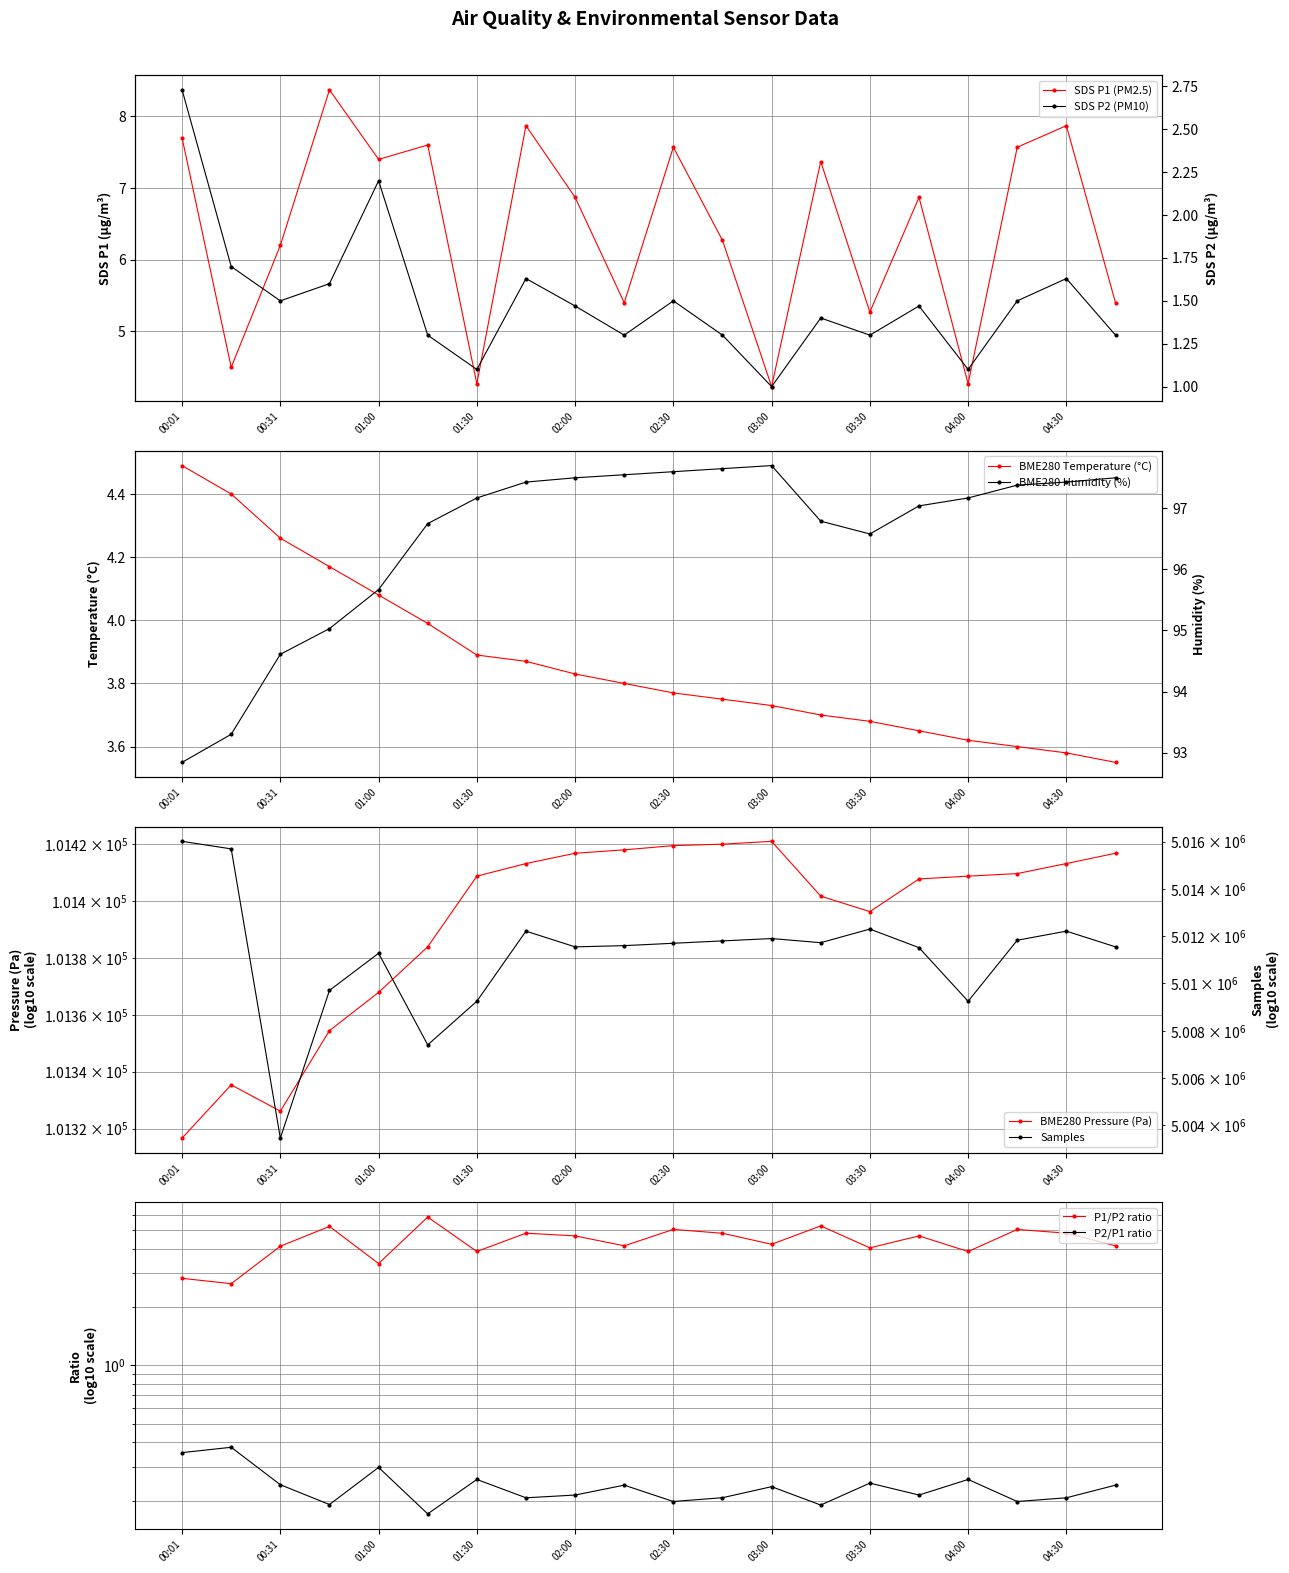

Which category has the highest value in the BME280_temperature series?

00:01